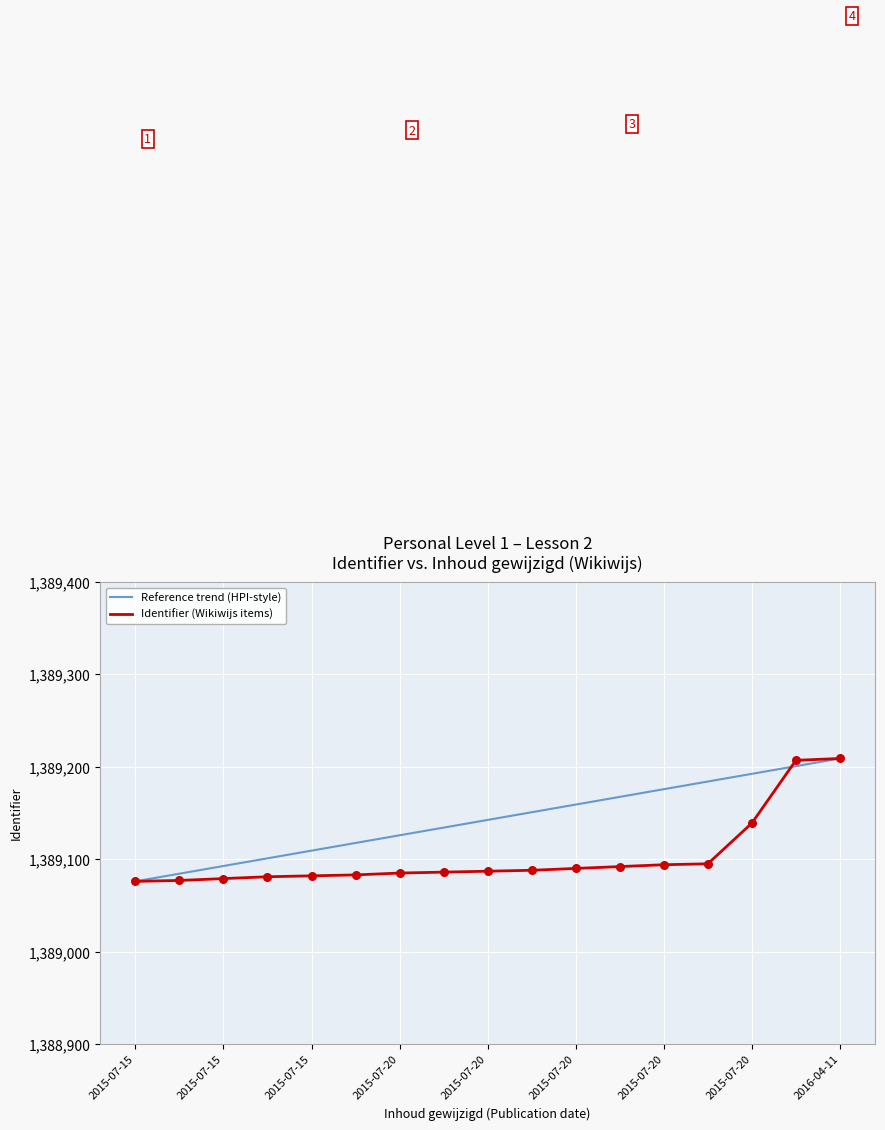

Which series has the largest total across all categories?

Reference trend (HPI-style)